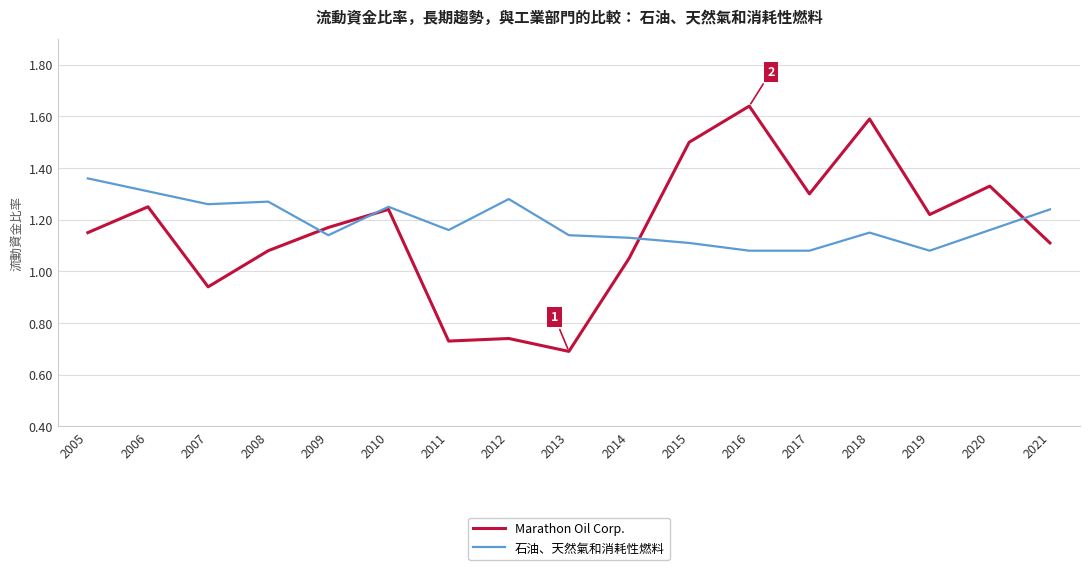

List the series in order of their peak value, lowest first.

石油、天然氣和消耗性燃料, Marathon Oil Corp.